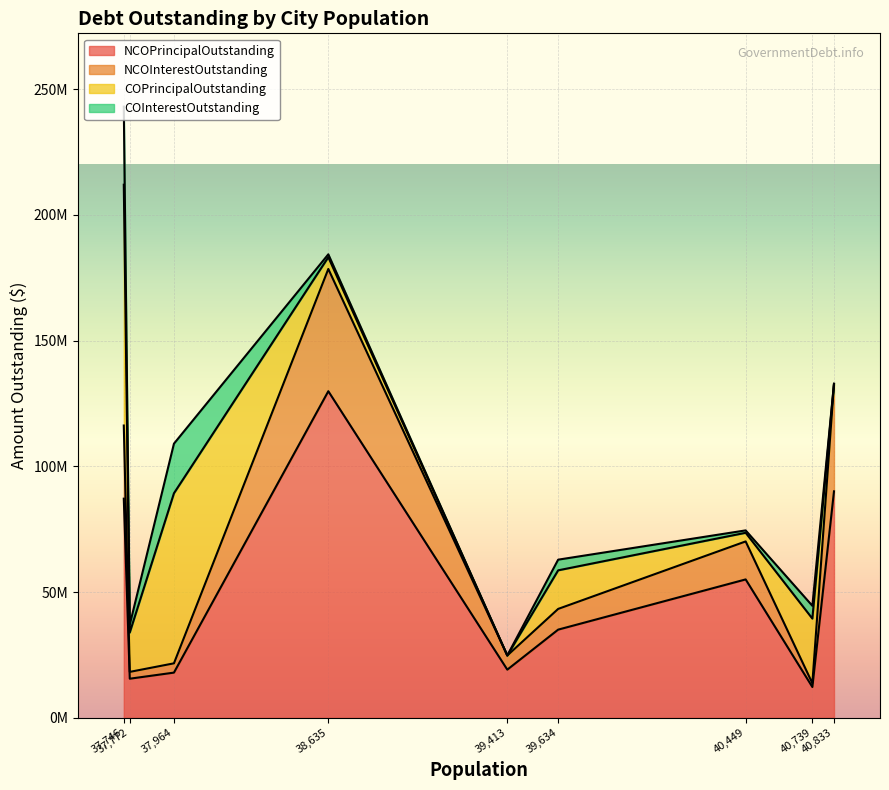

What are all the series names shown in the legend?

NCOPrincipalOutstanding, NCOInterestOutstanding, COPrincipalOutstanding, COInterestOutstanding